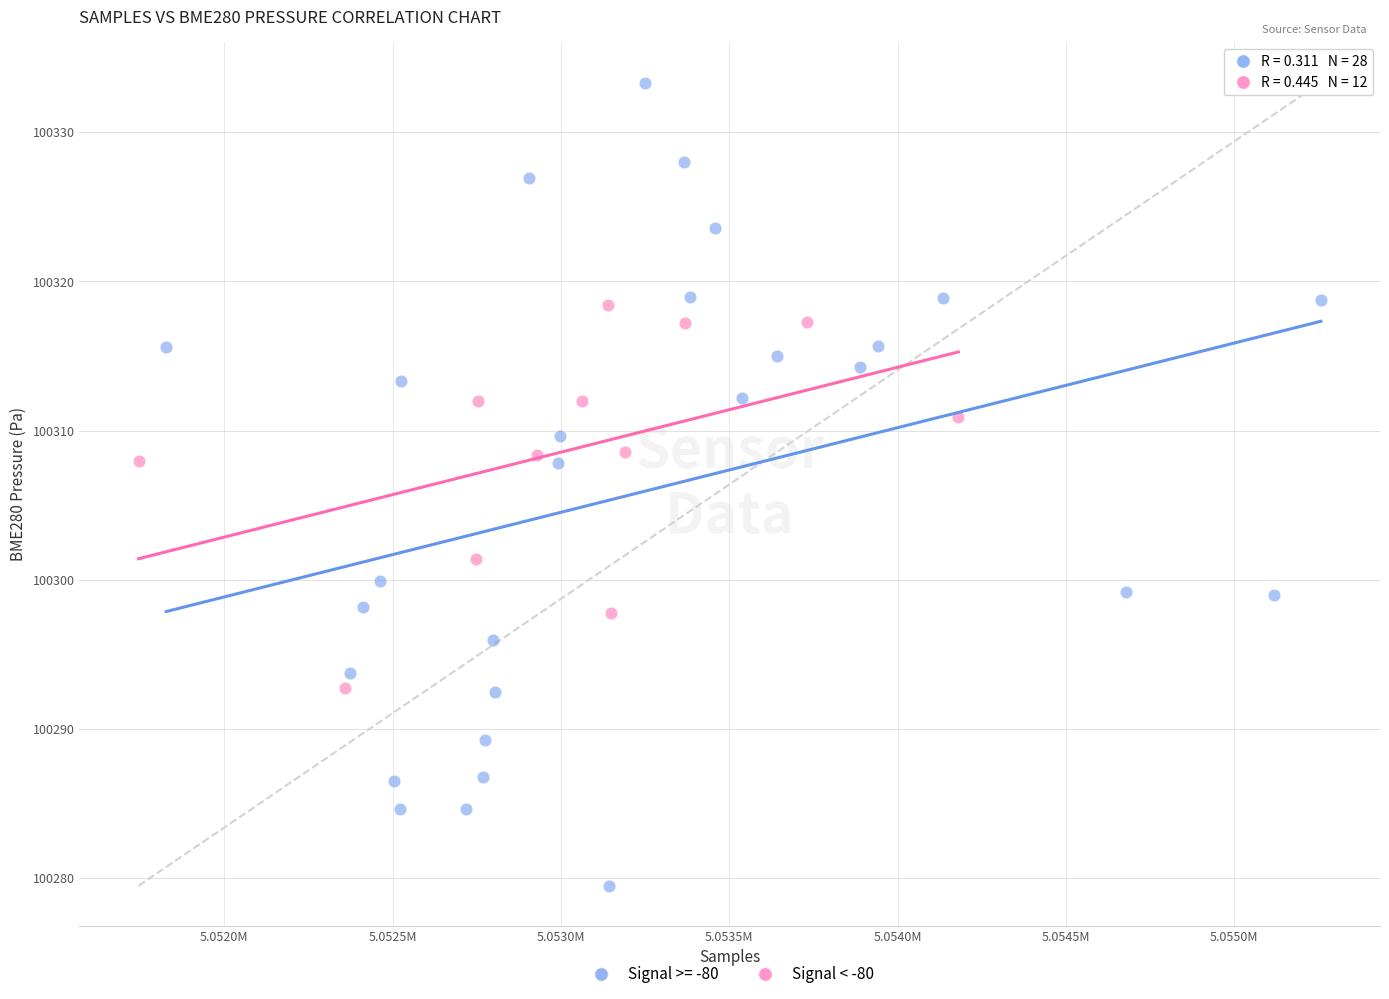

Which series contains the lowest Y value?

Signal >= -80